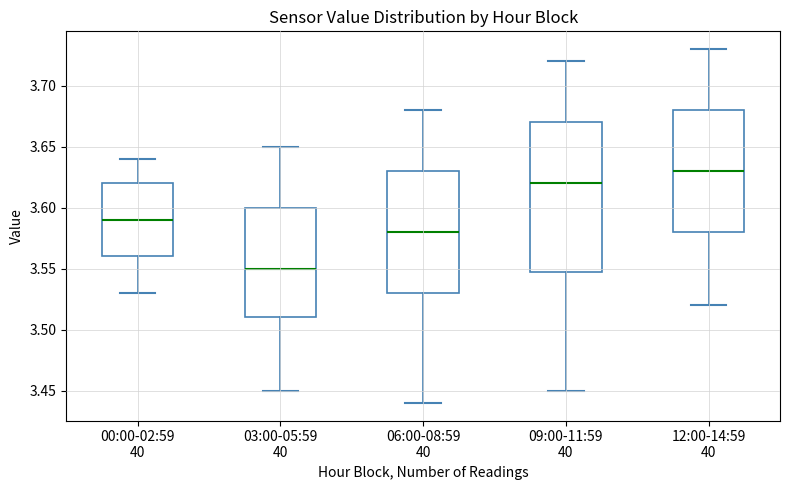

Which box is the tallest, from its lower edge to its upper edge?

09:00-11:59 40